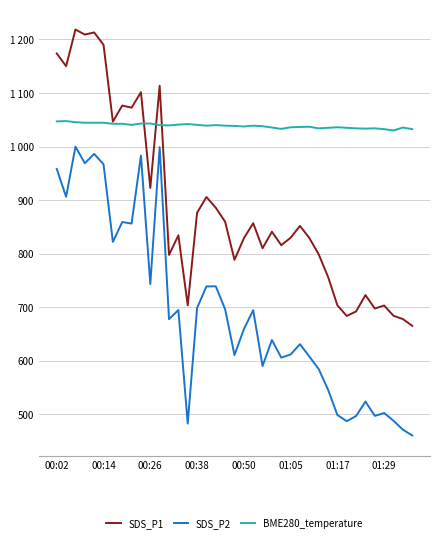

What are all the series names shown in the legend?

SDS_P1, SDS_P2, BME280_temperature